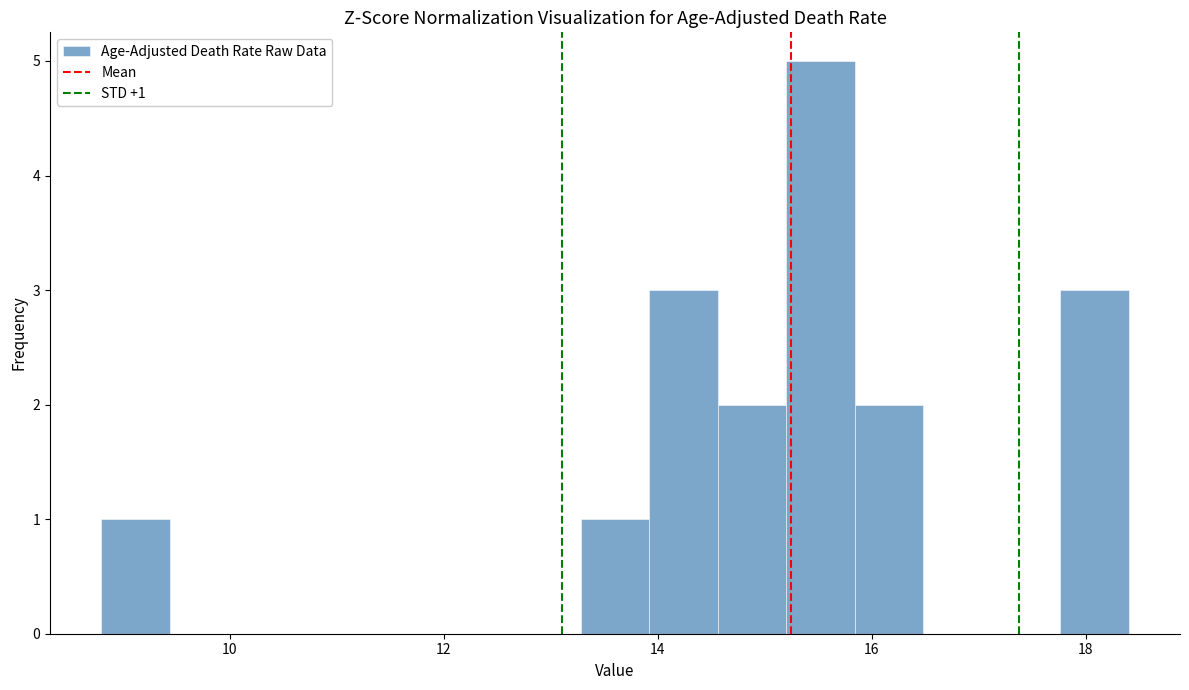

Read against the x-axis, roughly where is the centre of the tallest bar?

15.6